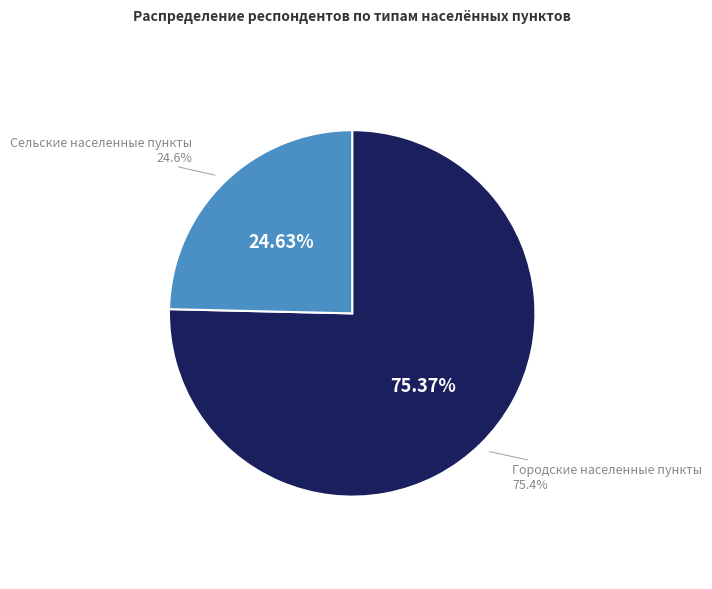

Is it true that Сельские населенные пункты is 20% of the pie?

False